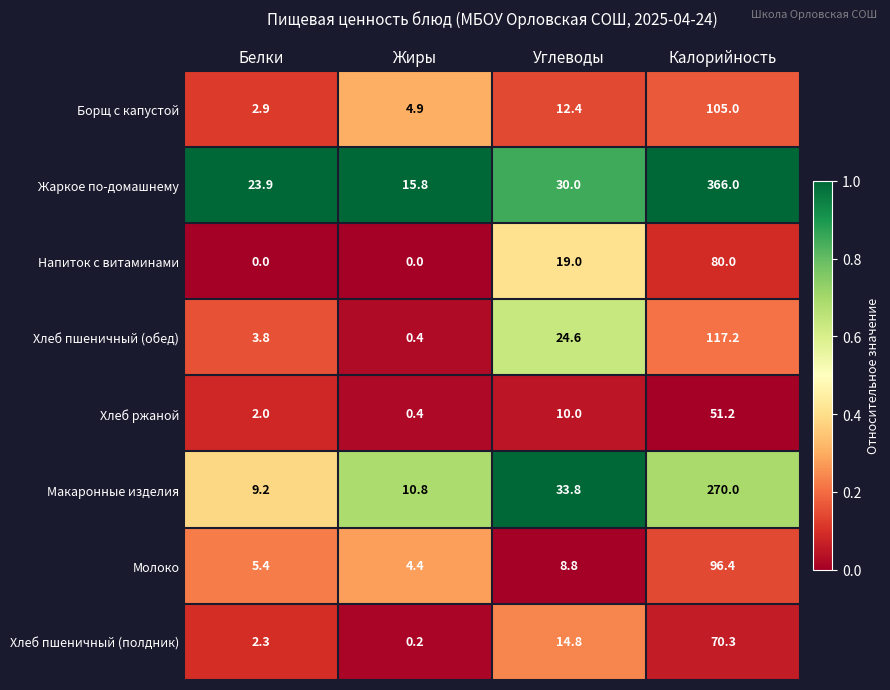

The value of Хлеб ржаной at Белки is 2.0. True or false?

True